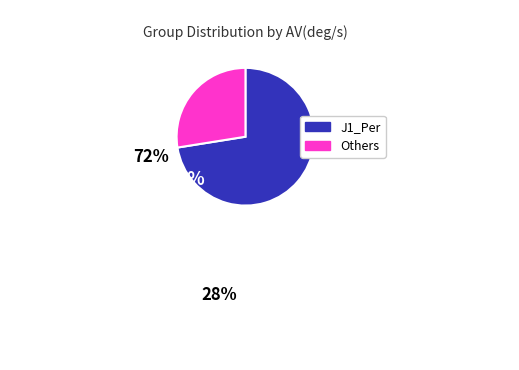

Is there a majority slice in this chart?

Yes